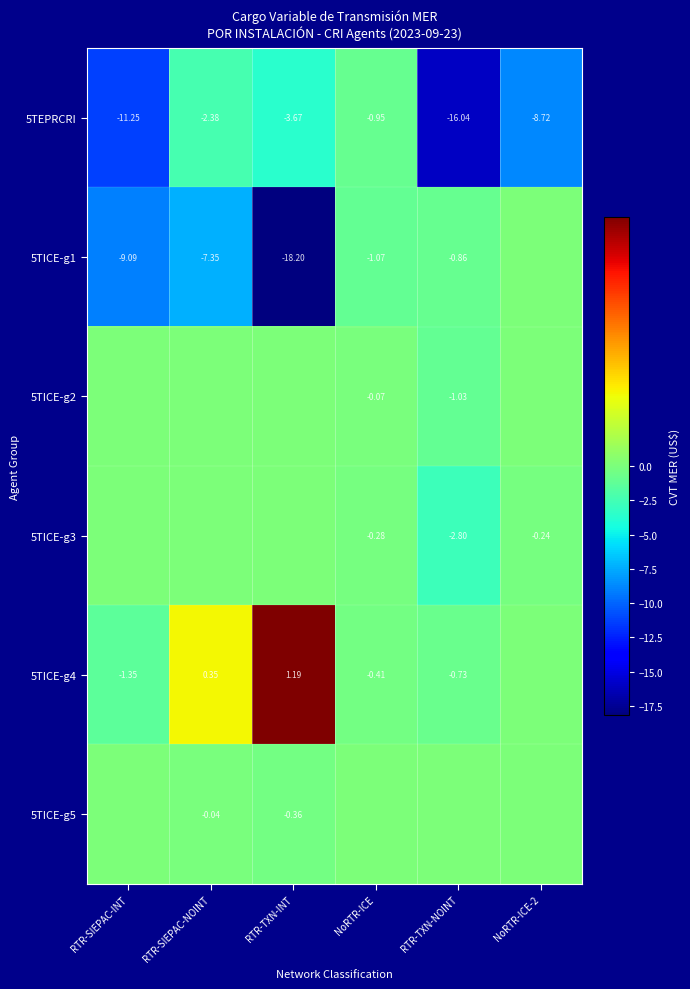

What is the minimum value shown in the chart?

-18.2